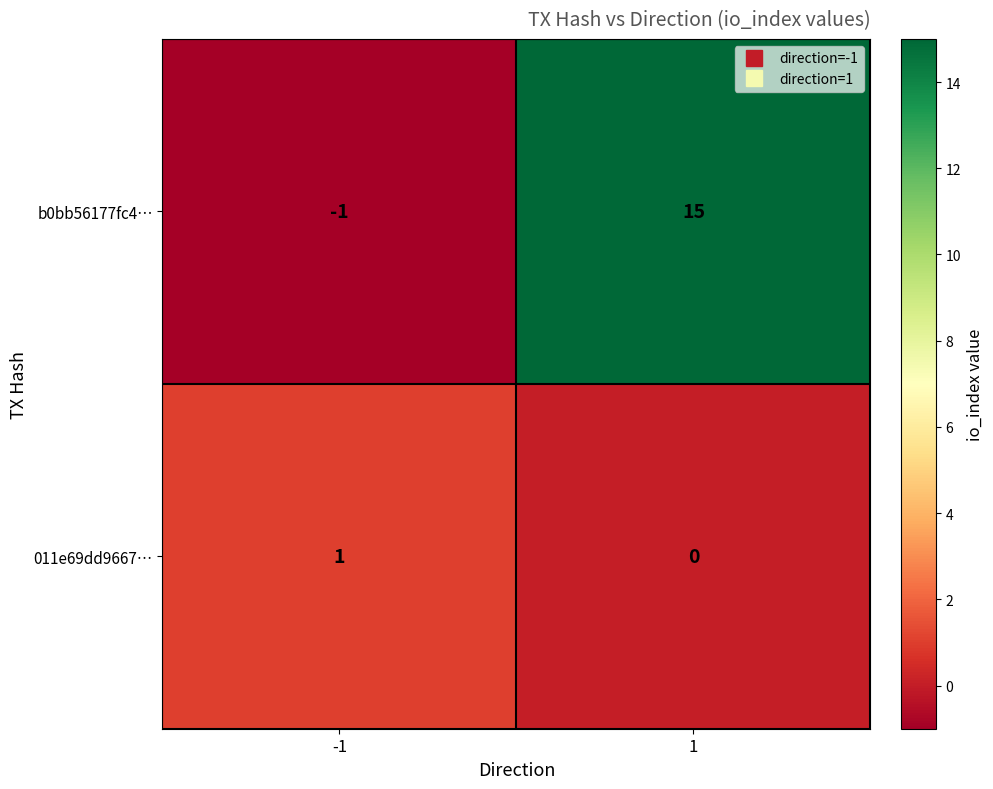

The 011e69dd9667… series shows 1 at -1. True or false?

True